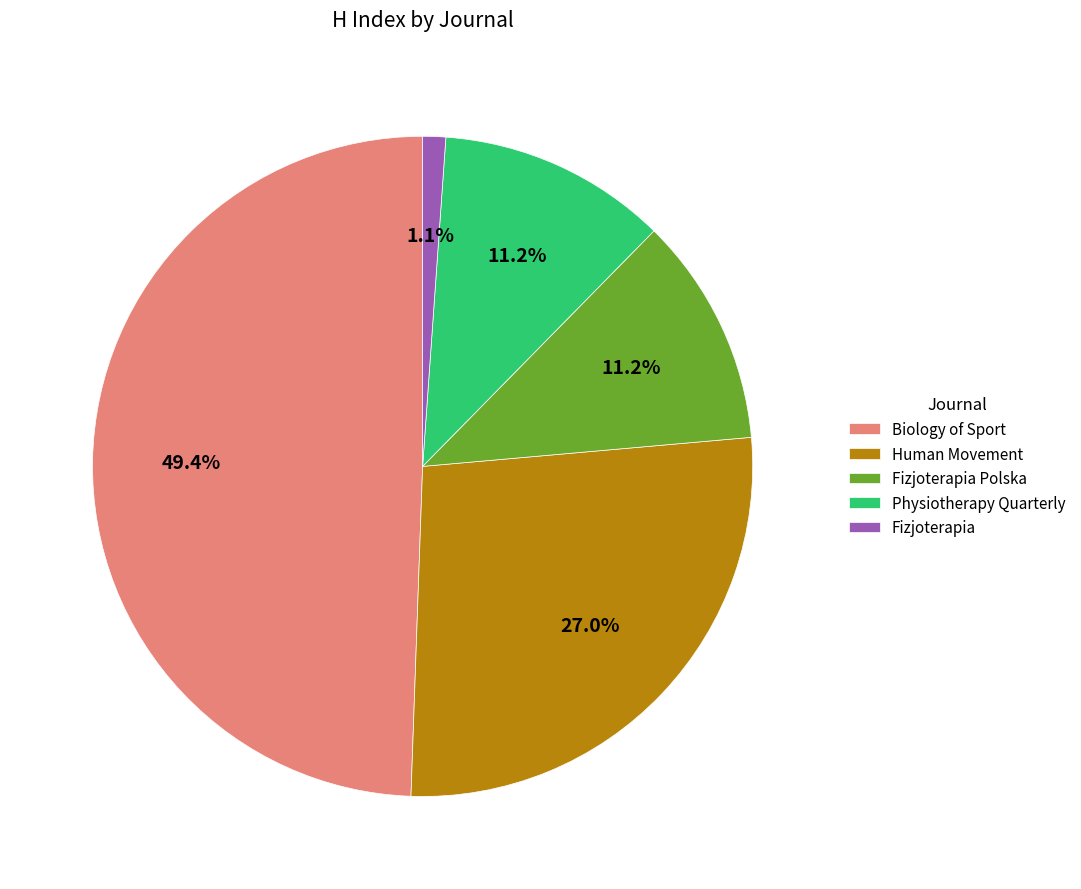

To the nearest percent, what is the combined percentage of Fizjoterapia and Fizjoterapia Polska?

12%